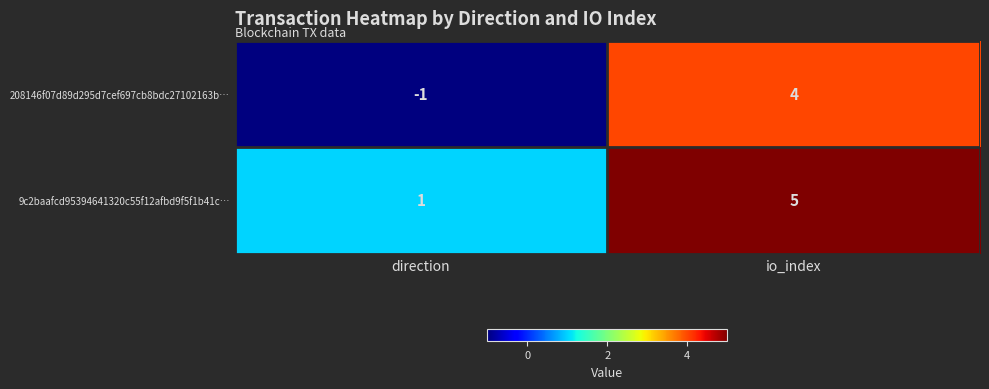

Which category has the highest value across all series?

io_index